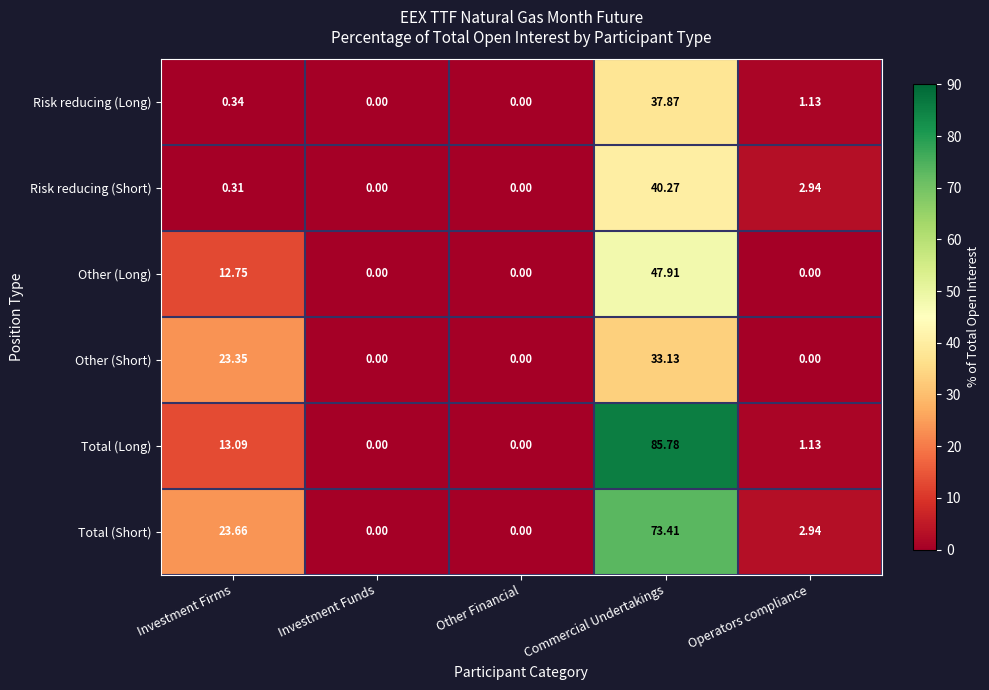

Which label corresponds to the largest value in the chart?

Commercial Undertakings